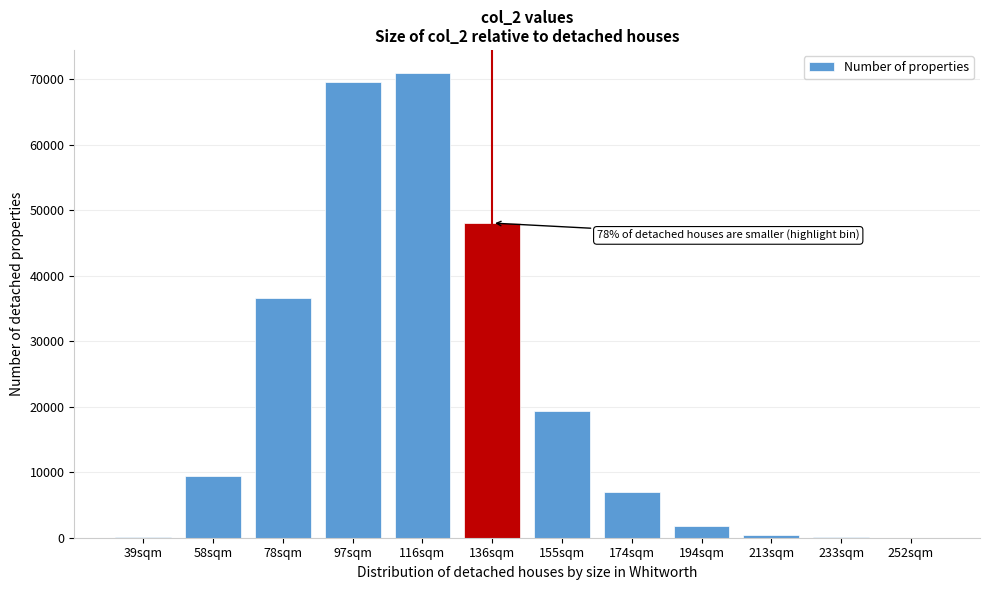

Is it true that the value at 155sqm is 27410?

False